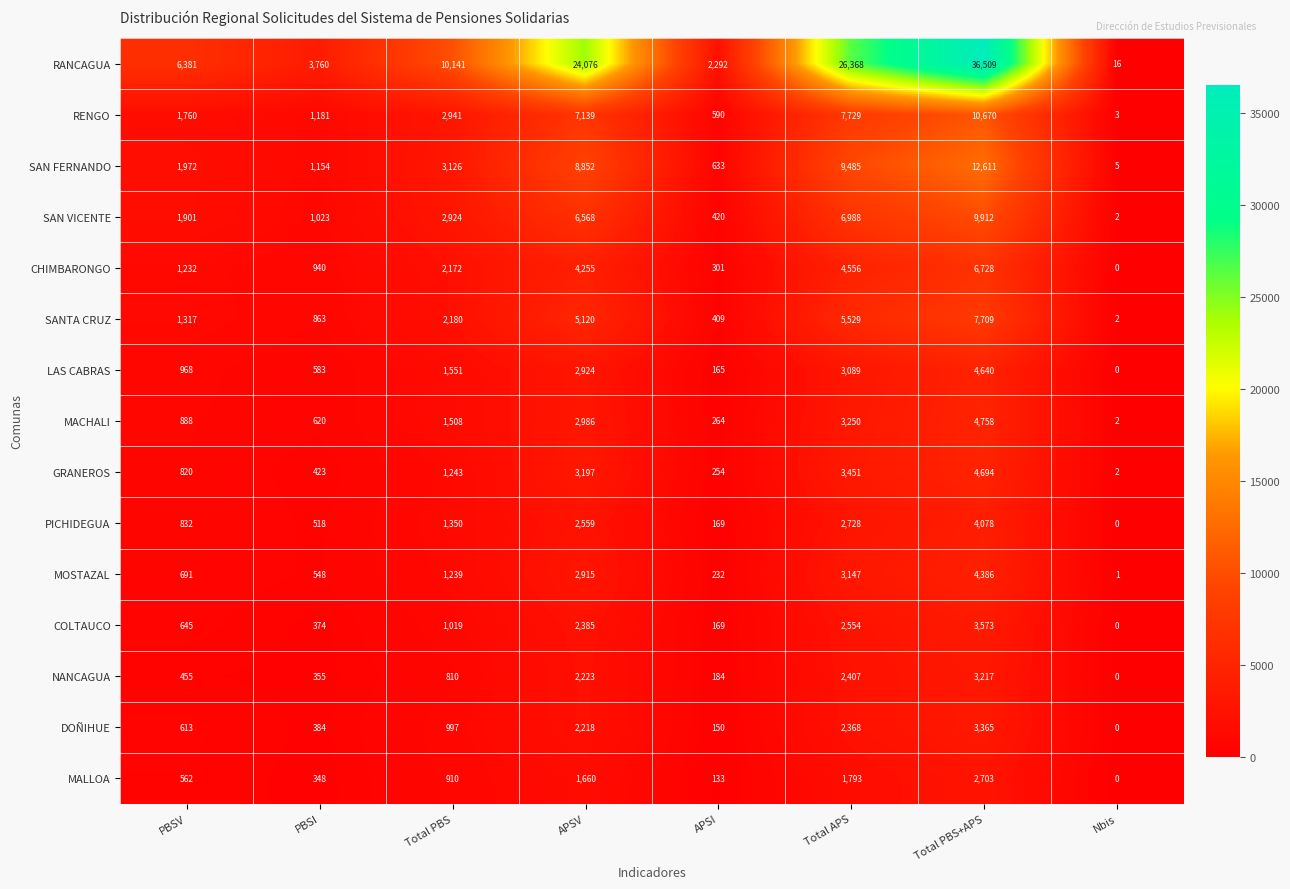

Count the number of data series in this chart.

15